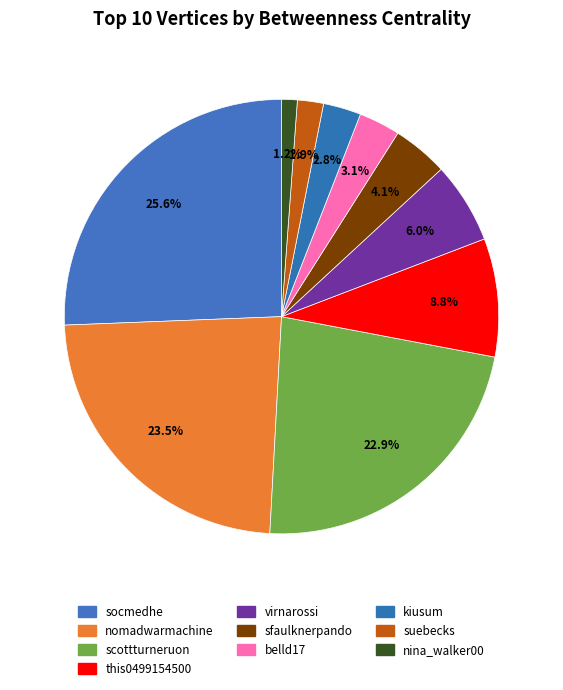

Combined, what portion of the pie is kiusum and this0499154500?

11.6%